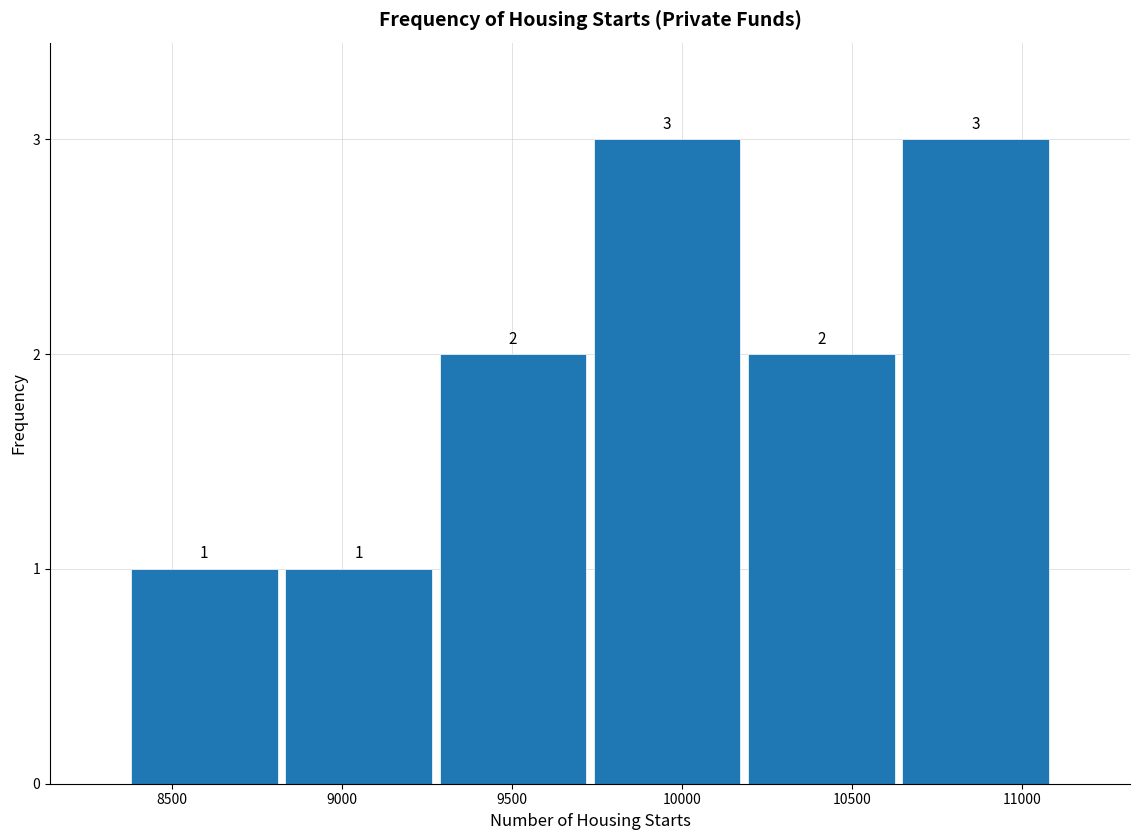

What is the height of the bar covering 10650 to 11100 on the x-axis? The bar edges are not printed on the chart, so give them approximately, as read against the axis.

3